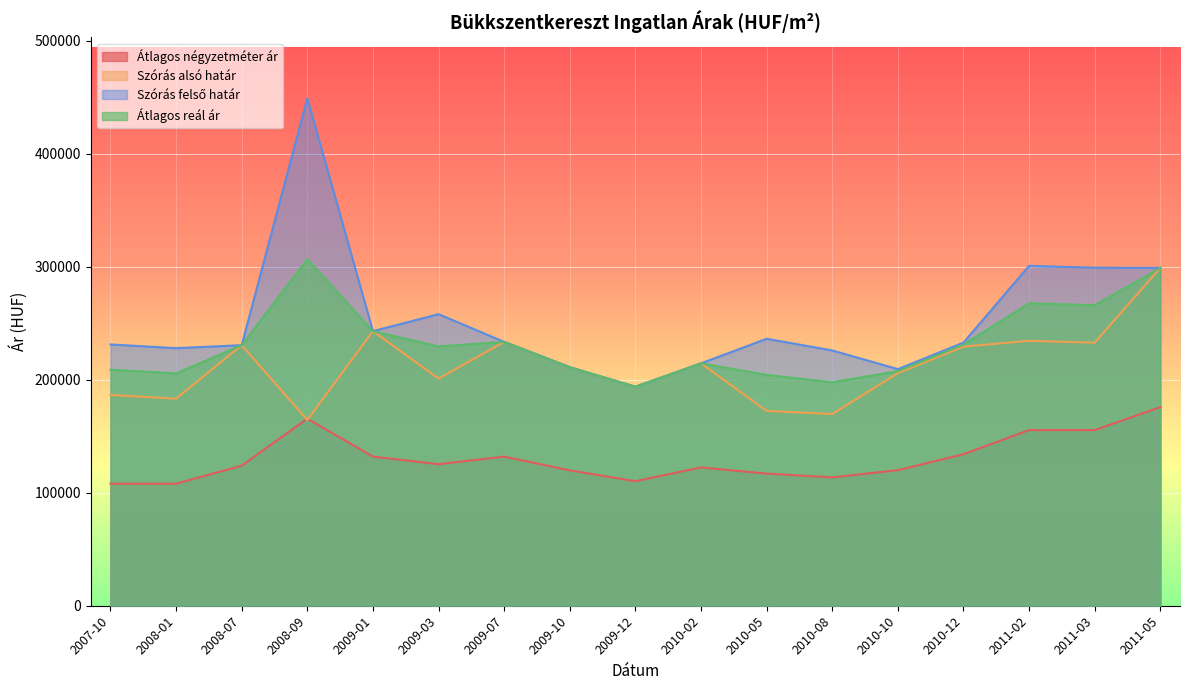

Rank the series at 2010-10 from lowest to highest value.

Átlagos négyzetméter ár, Szórás alsó határ, Átlagos reál ár, Szórás felső határ